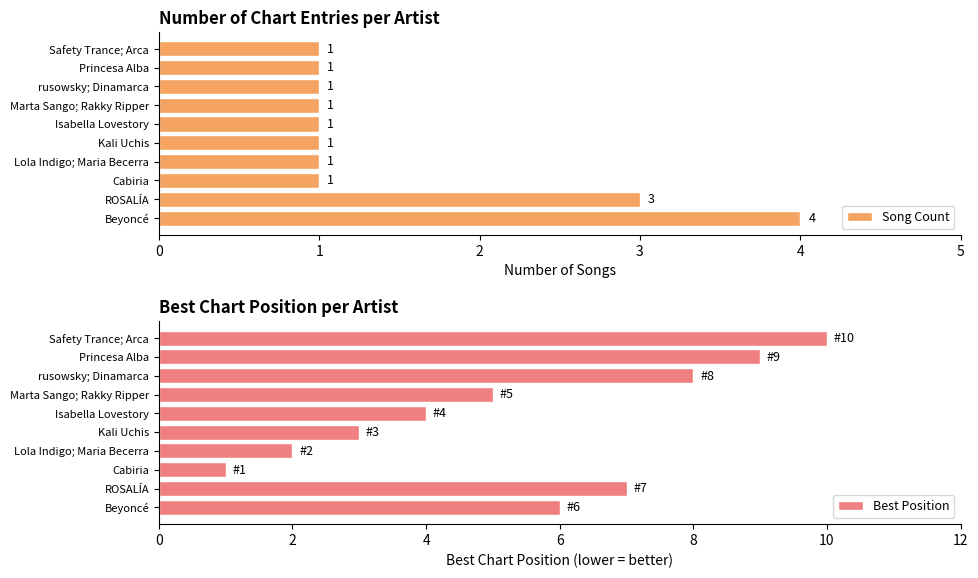

How many Best Position values are between 3 and 8?

6